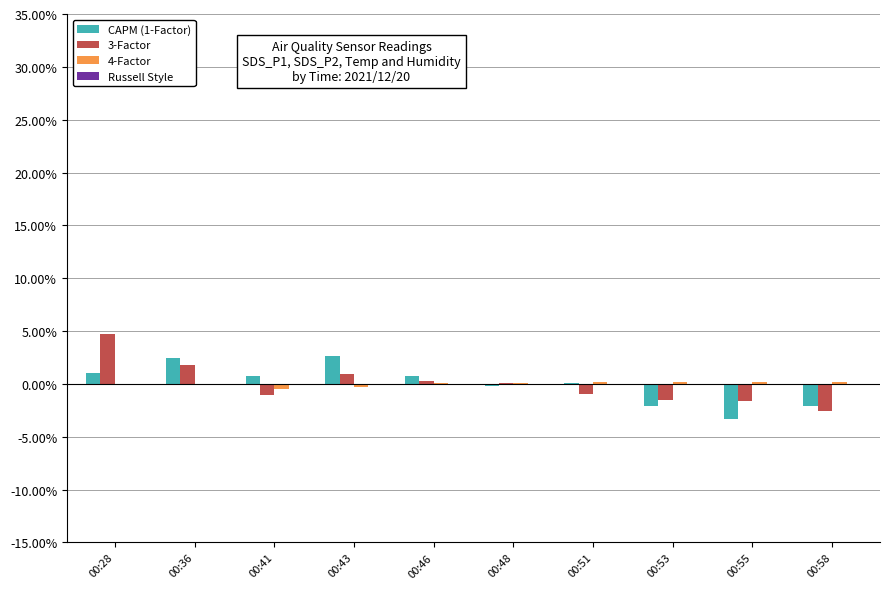

True or false: CAPM (1-Factor) has a value of 0.0 at 00:28.

False